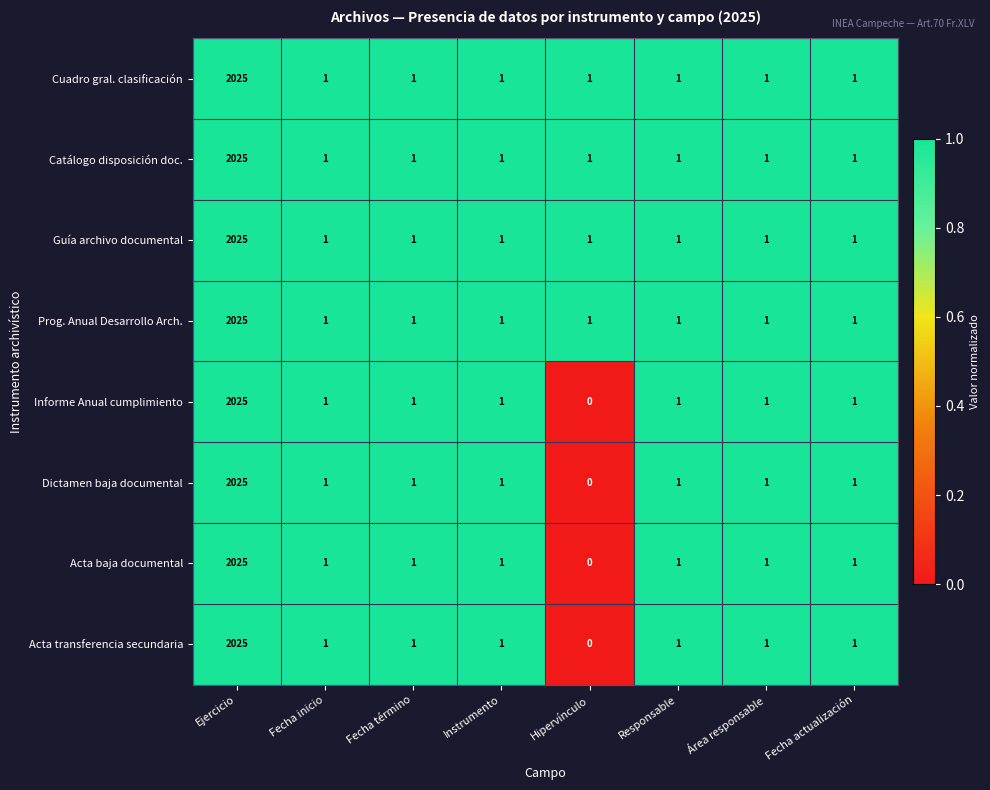

What is the average value of the Catálogo disposición doc. series?

254